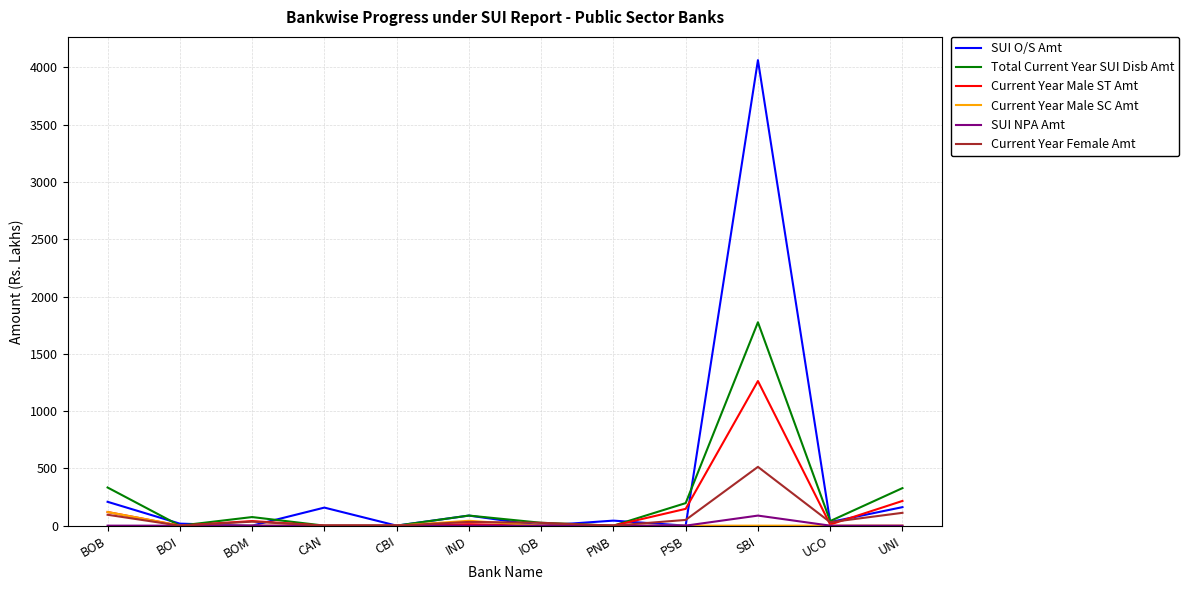

True or false: Current Year Male ST Amt has a value of 0.0 at IOB.

True